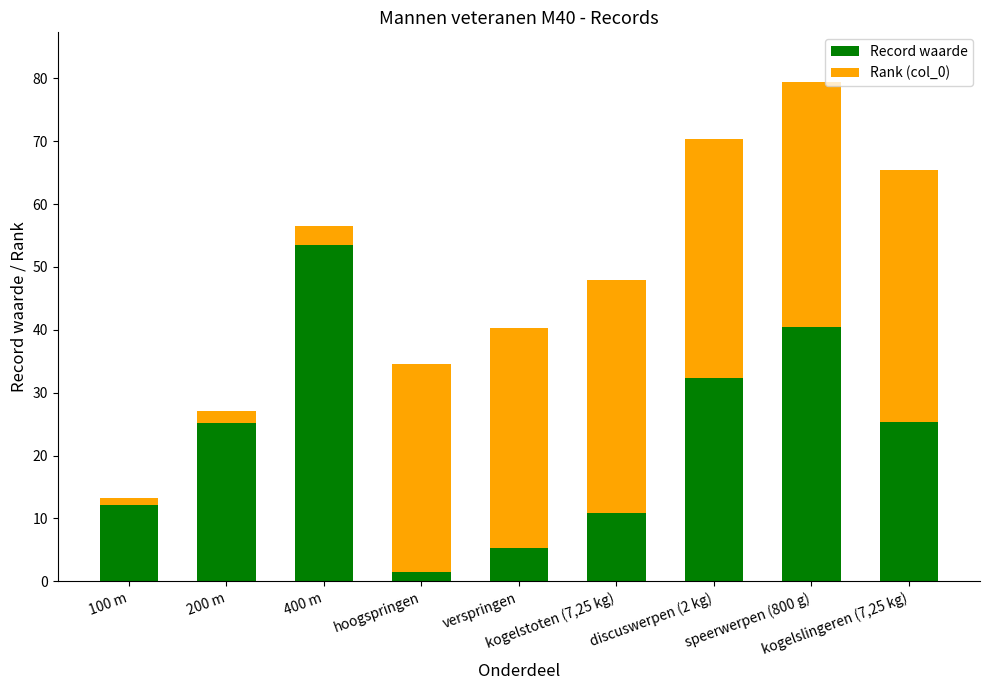

What is the sum of all Record waarde values?

206.7